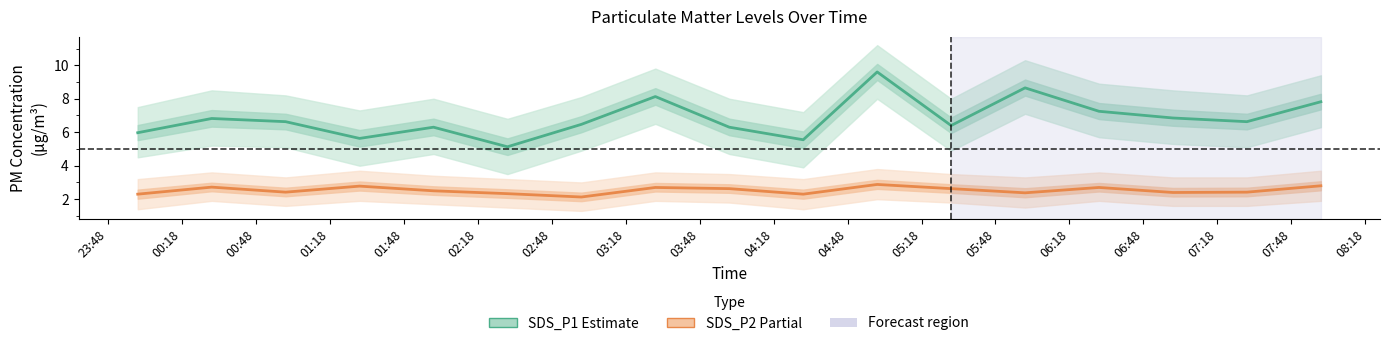

At which category does the chart reach its minimum across all series?

02:48